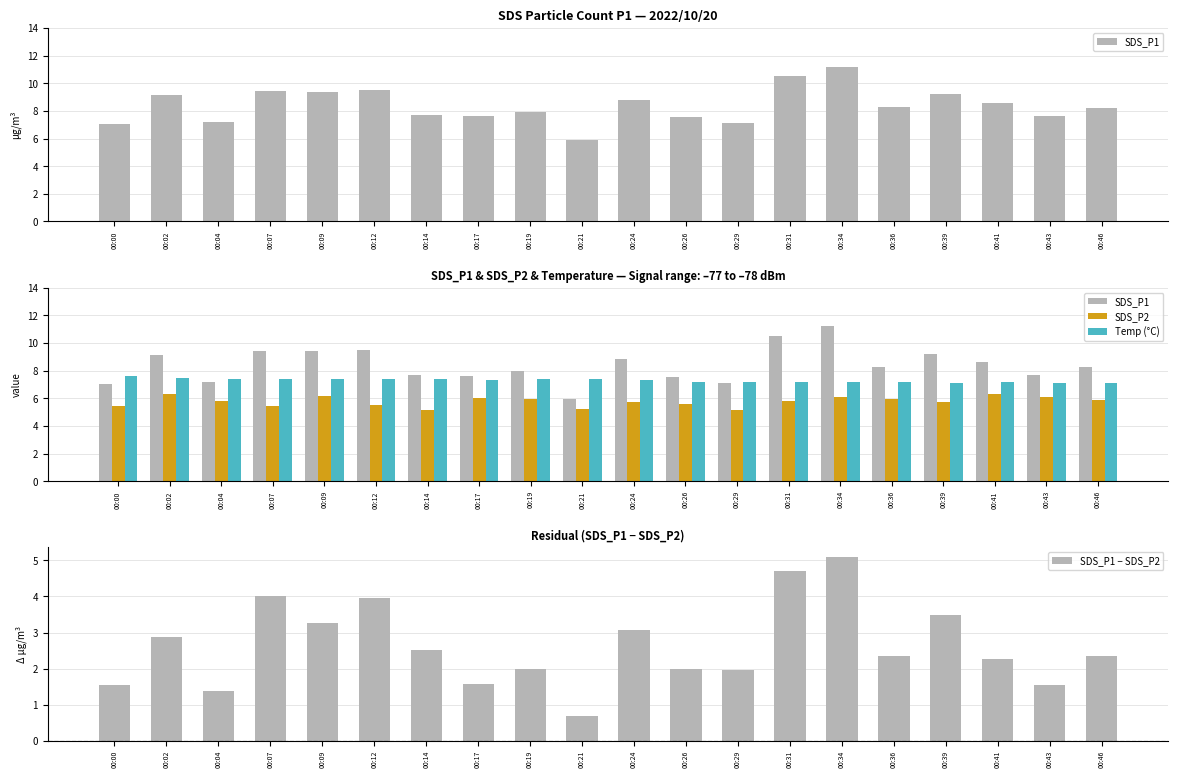

List the series in order of their overall mean, highest first.

SDS_P1, Temp (°C), SDS_P2, SDS_P1 − SDS_P2